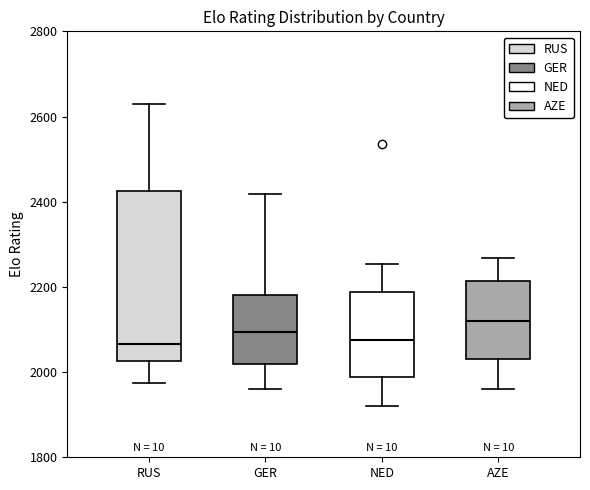

Reading left to right, transcribe this box plot: for each box, give where its median line is, the range the box spans, and where its two whiskers end, as read against the y-axis. The values are not printed on the chart, so give them approximately, as read against the axis.

RUS: median 2060, box 2020 to 2420, whiskers 1980 to 2620
GER: median 2100, box 2020 to 2180, whiskers 1960 to 2420
NED: median 2080, box 1980 to 2180, whiskers 1920 to 2260
AZE: median 2120, box 2040 to 2220, whiskers 1960 to 2260